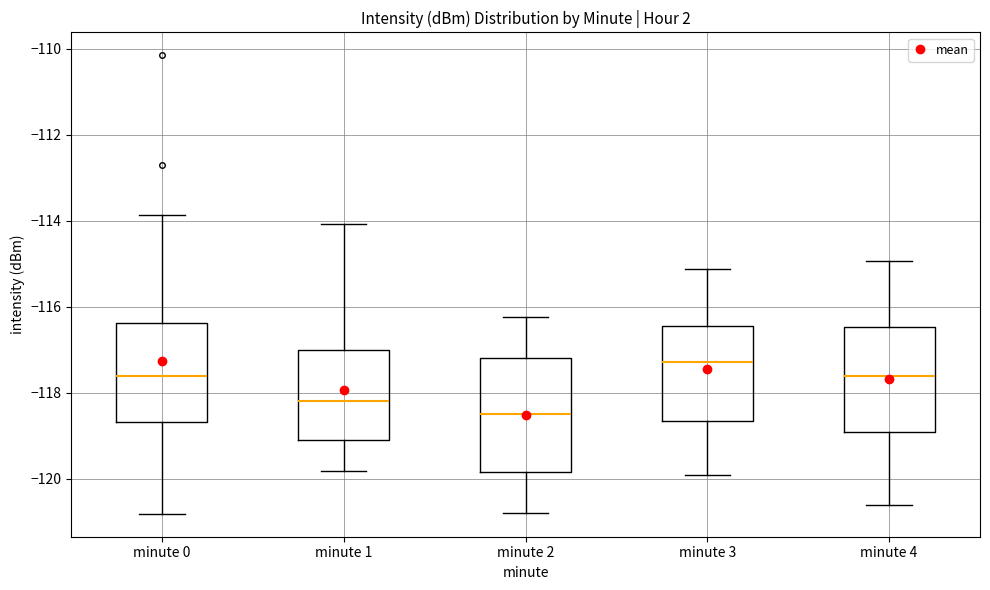

Reading left to right, read every box against the y-axis: the position of its median line, the range the box covers, and the ends of its whiskers. The values are not printed on the chart, so give them approximately, as read against the axis.

minute 0: median -117.6, box -118.6 to -116.4, whiskers -120.8 to -113.8
minute 1: median -118.2, box -119.0 to -117.0, whiskers -119.8 to -114.0
minute 2: median -118.6, box -119.8 to -117.2, whiskers -120.8 to -116.2
minute 3: median -117.2, box -118.6 to -116.4, whiskers -120.0 to -115.2
minute 4: median -117.6, box -119.0 to -116.4, whiskers -120.6 to -115.0